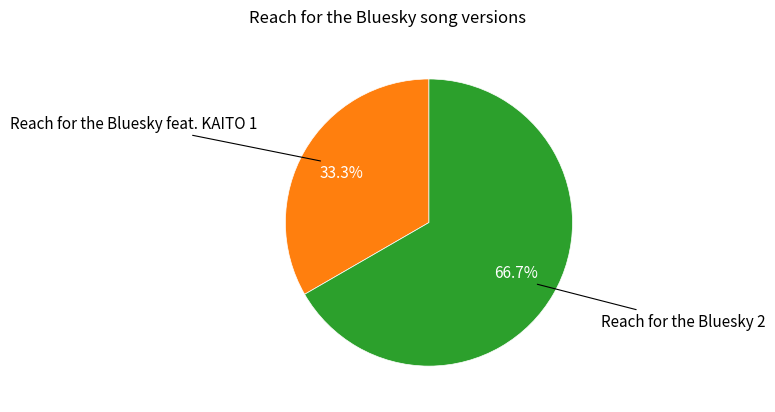

Which category has the smallest portion of the pie?

Reach for the Bluesky feat. KAITO